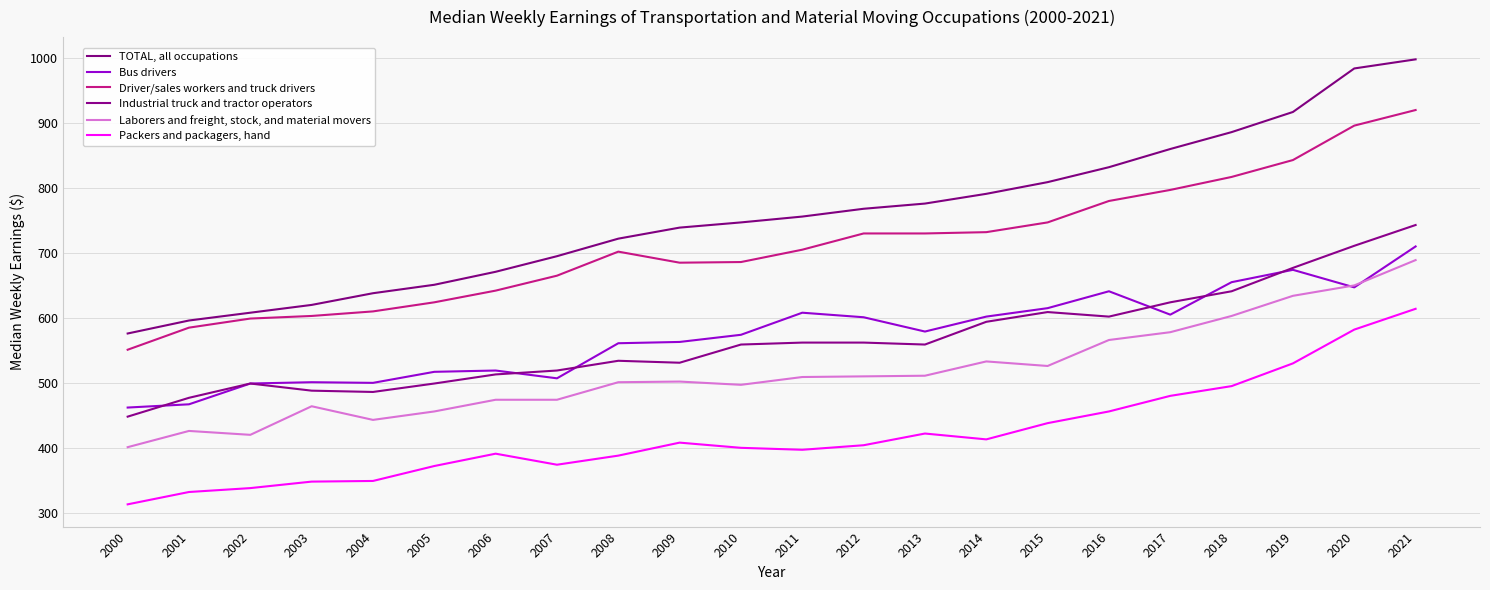

Which series has the largest total across all categories?

TOTAL, all occupations